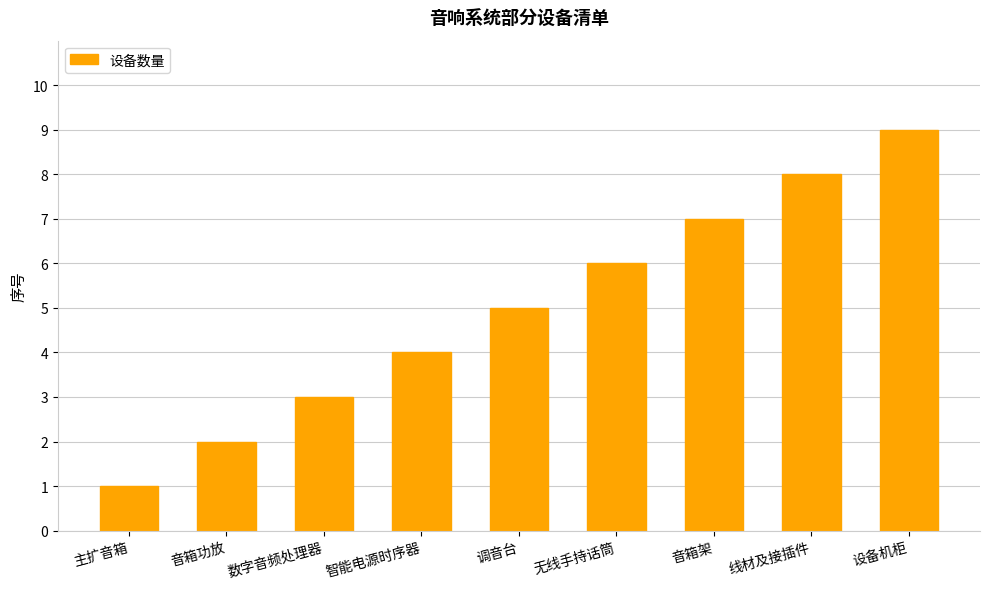

What is the sum of the values at 设备机柜 and 无线手持话筒?

15